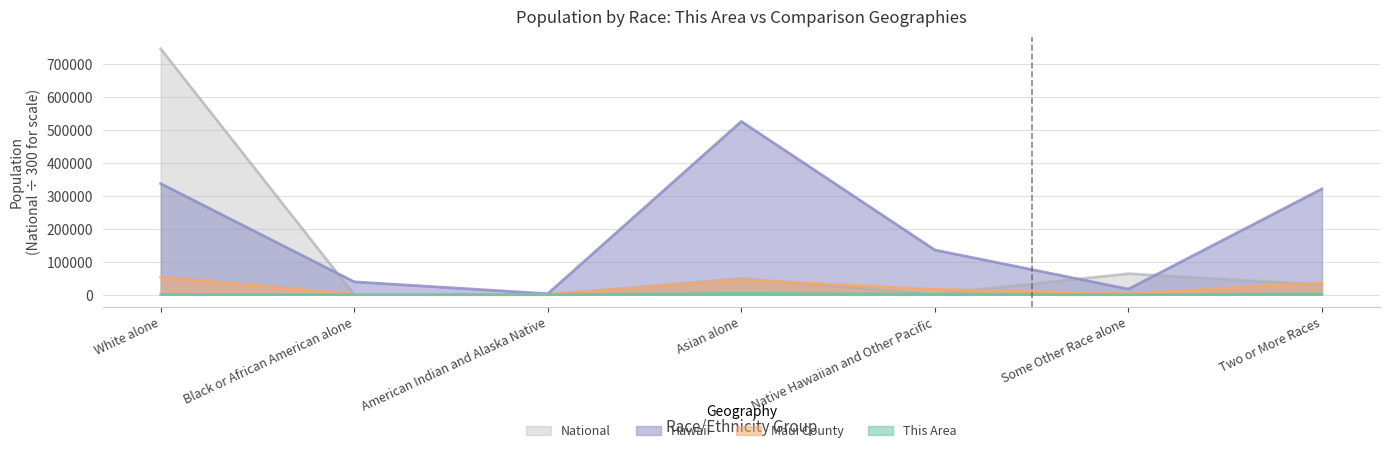

The Hawaii series shows 56014.6 at Black or African American alone. True or false?

False